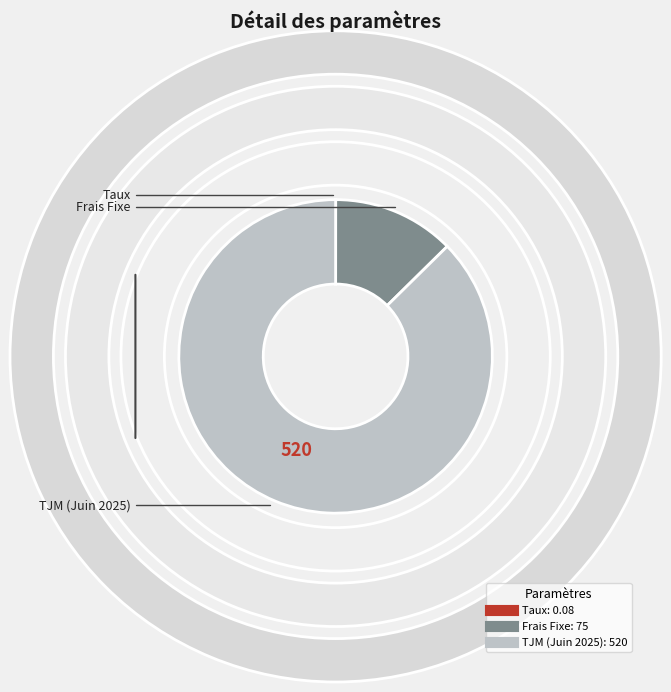

To the nearest percent, what percentage of the pie is Frais Fixe?

13%